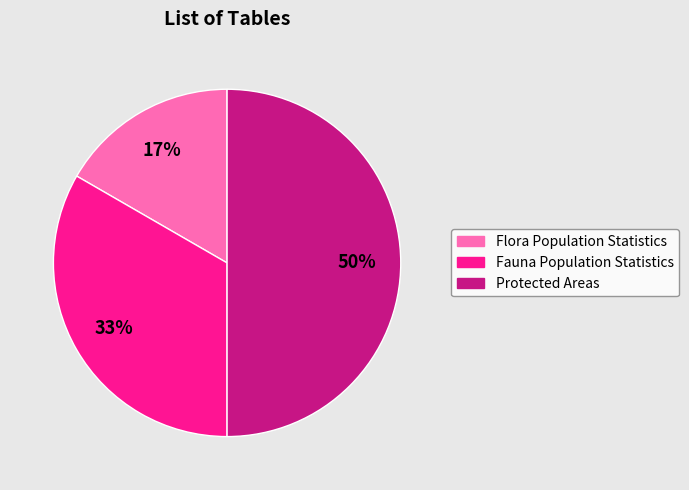

Count the number of slices in the pie.

3